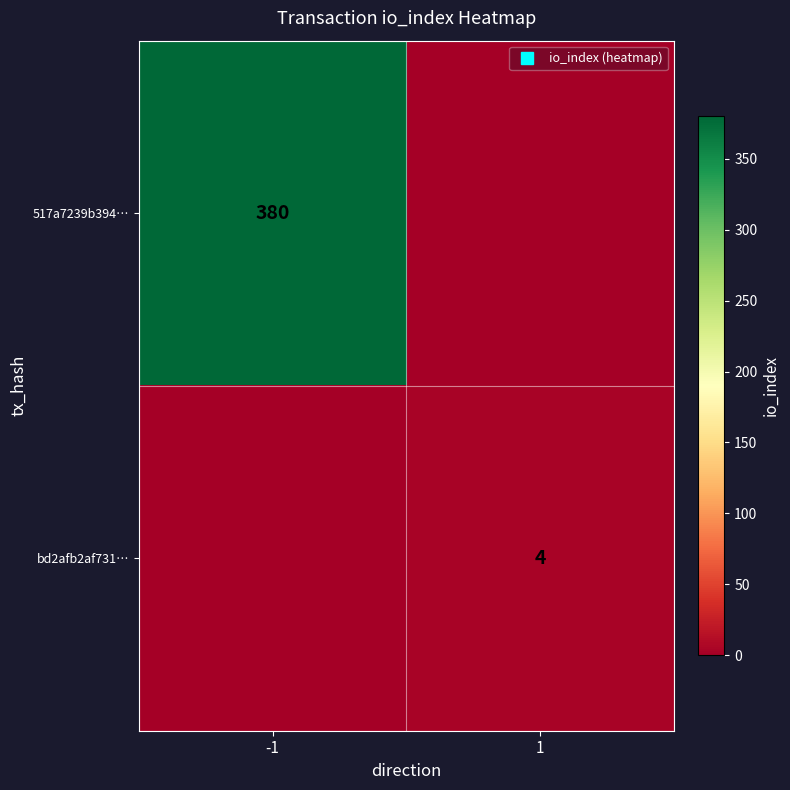

At which category is the sum across all series the highest?

-1